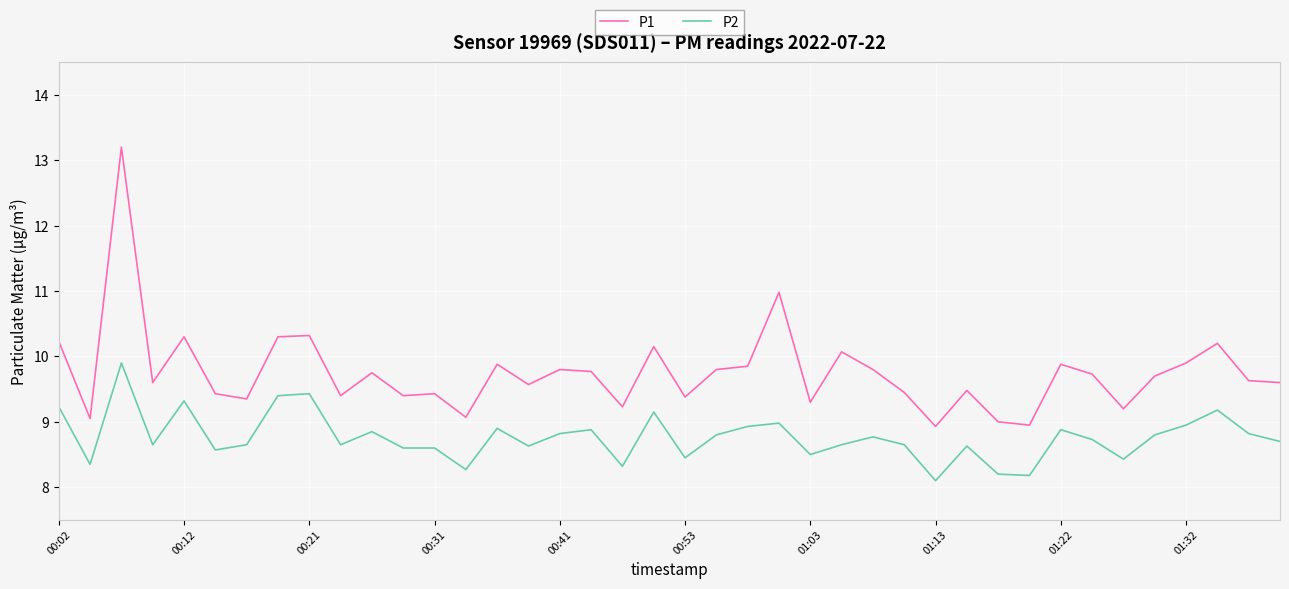

True or false: P1 and P2 intersect in this chart.

False